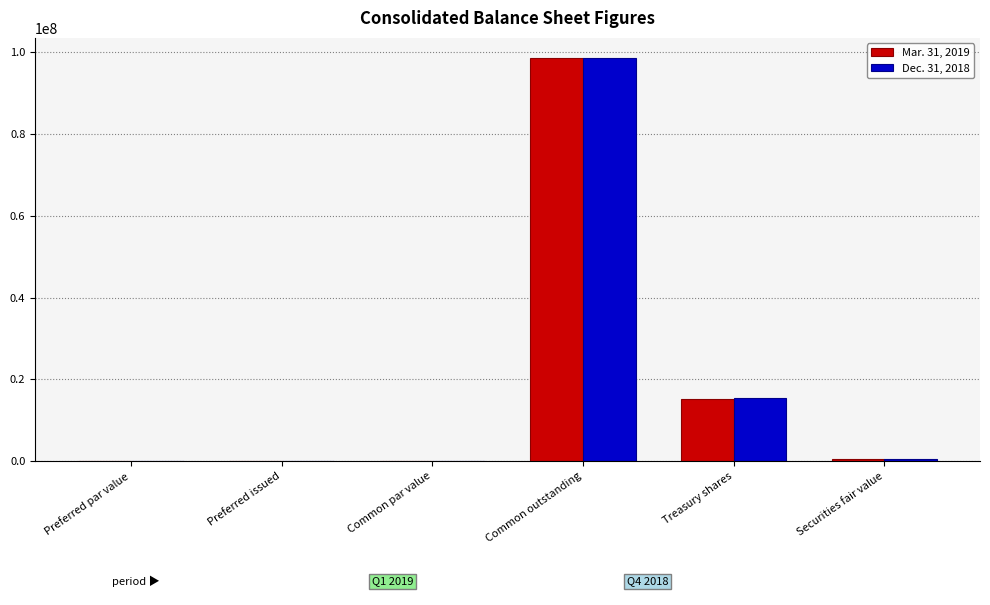

At which category is the sum across all series the highest?

Common outstanding